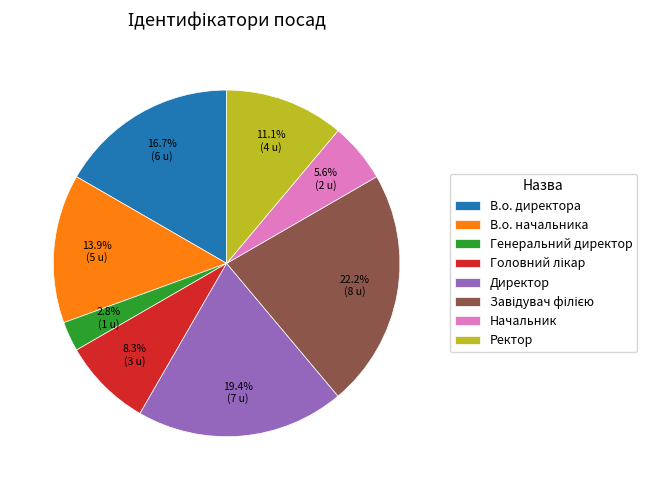

Is it true that В.о. начальника is 14% of the pie?

True